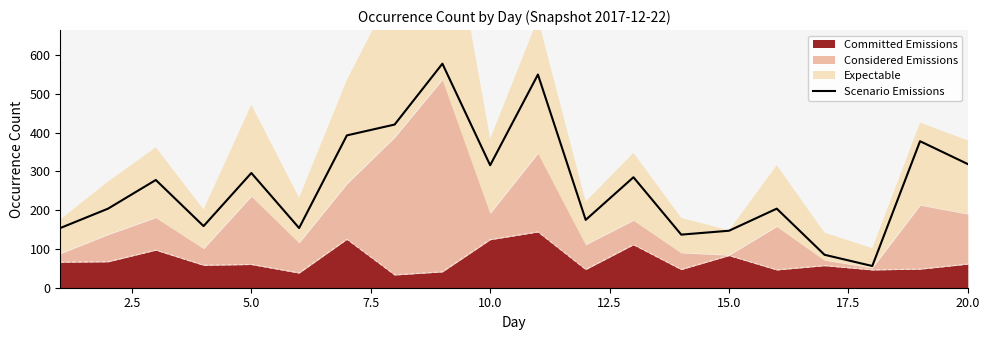

How many points are lower than both their immediate neighbors (excluding endpoints)?

6